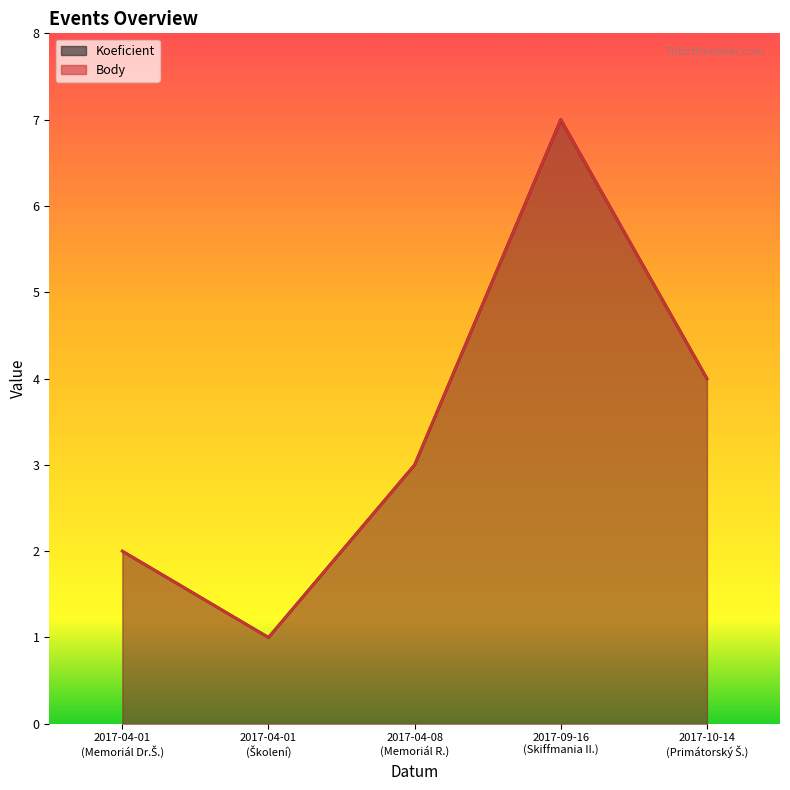

Rank the categories by Body value from lowest to highest.

2017-04-01 (Školení), 2017-04-01 (Memoriál Dr.Š.), 2017-04-08 (Memoriál R.), 2017-10-14 (Primátorský Š.), 2017-09-16 (Skiffmania II.)